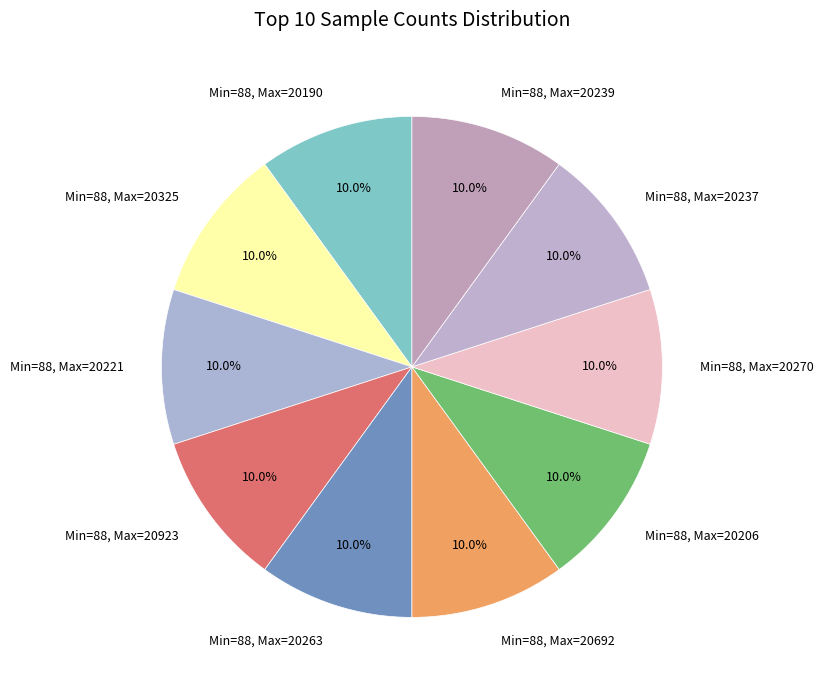

Does any single category account for the majority?

No